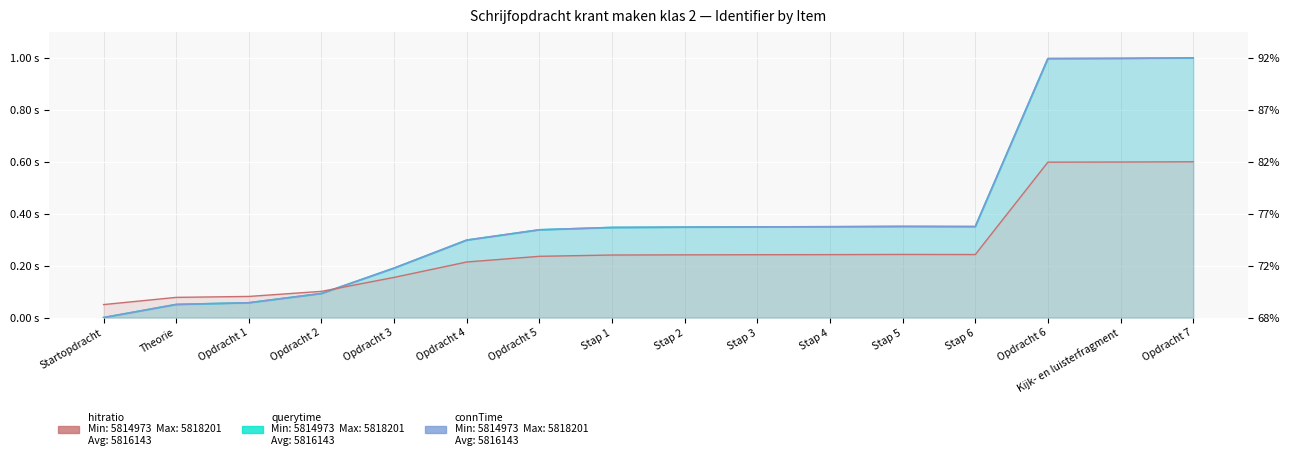

Which series has the largest total across all categories?

querytime